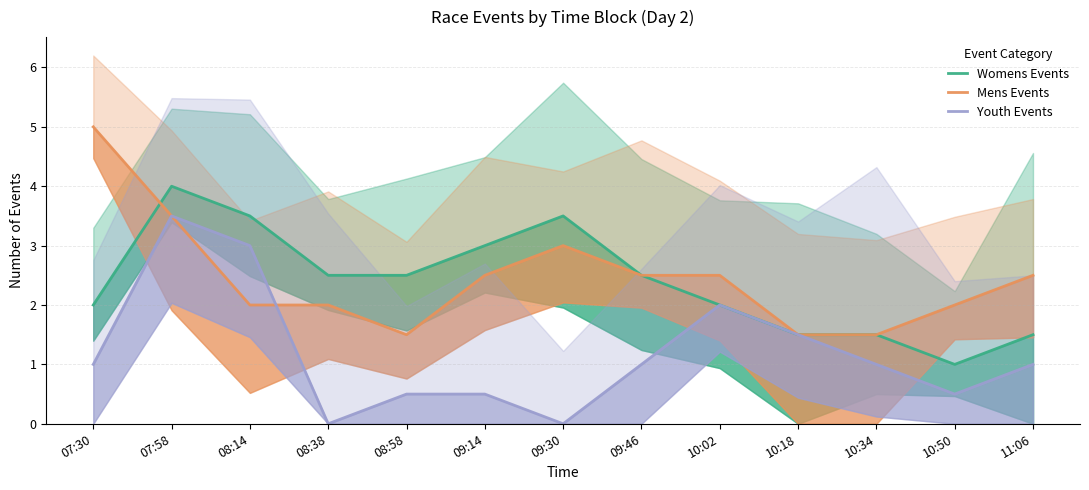

What is the difference between the Womens Events values at 07:58 and 09:46?

1.5